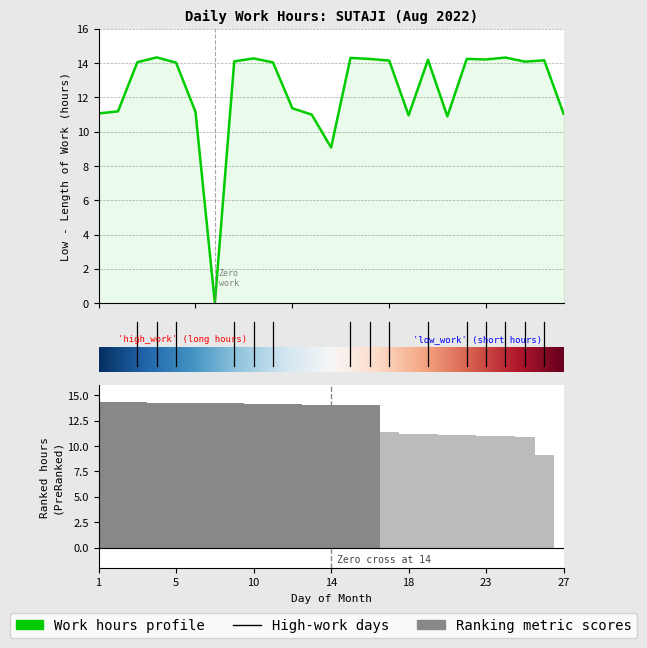

How many values exceed 14?

15